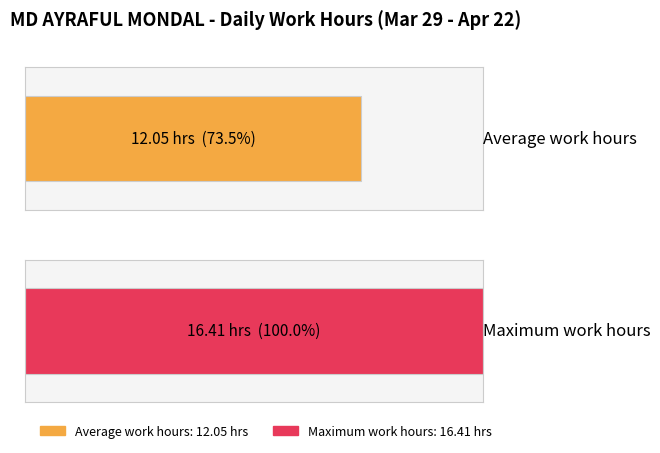

Does the chart contain stacked bars?

No